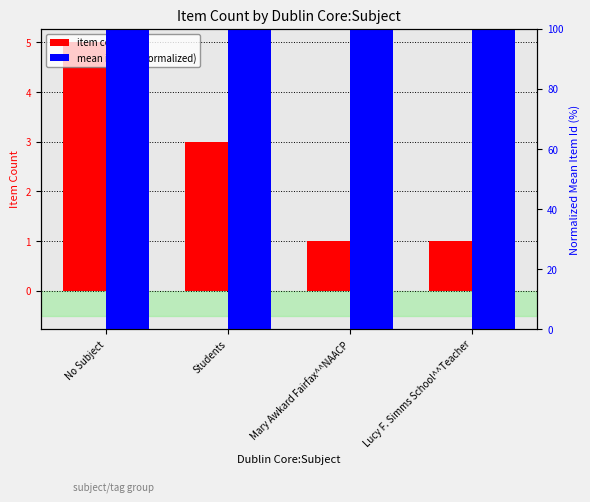

Reading right to left, list all the values displayed in this chart.

item count: Lucy F. Simms School^^Teacher=1.0	Mary Awkard Fairfax^^NAACP=1.0	Students=3.0	No Subject=5.0
mean item id (normalized): Lucy F. Simms School^^Teacher=99.9	Mary Awkard Fairfax^^NAACP=100.0	Students=100.0	No Subject=100.0